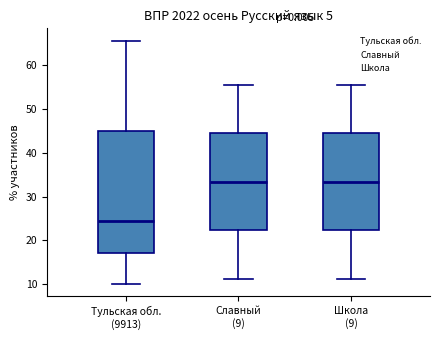

Reading left to right, transcribe this box plot: for each box, give where its median line is, the range the box spans, and where its two whiskers end, as read against the y-axis. The values are not printed on the chart, so give them approximately, as read against the axis.

Тульская обл. (9913): median 24, box 17 to 45, whiskers 10 to 66
Славный (9): median 33, box 22 to 44, whiskers 11 to 56
Школа (9): median 33, box 22 to 44, whiskers 11 to 56